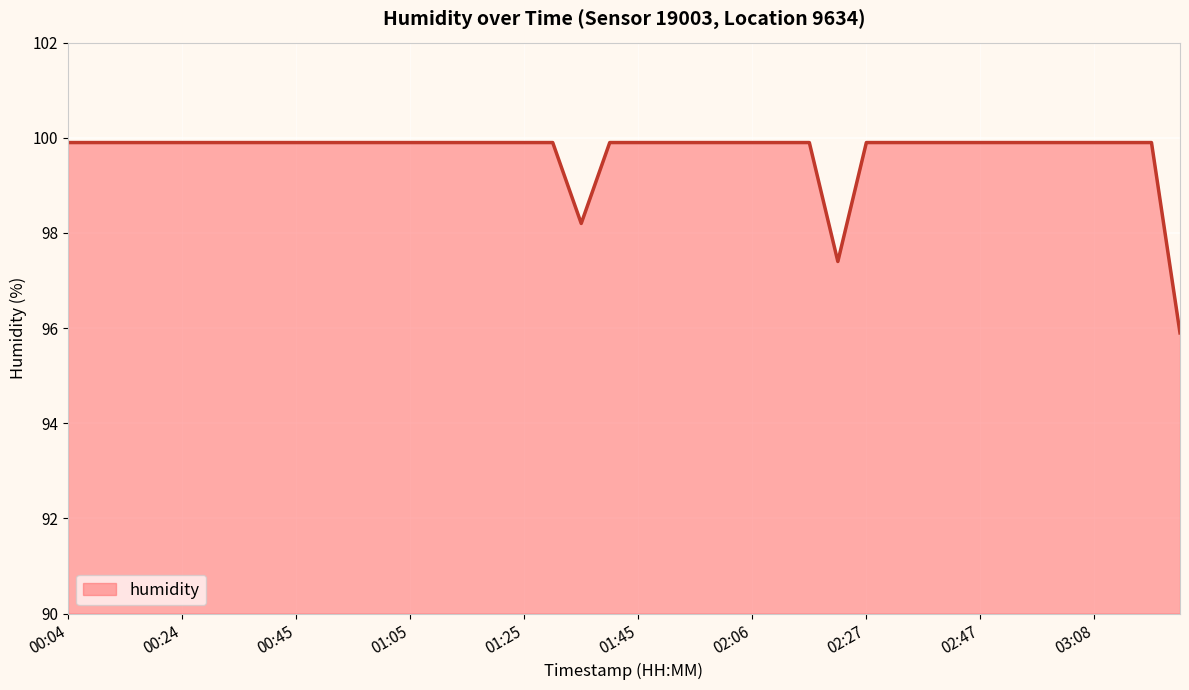

What is the sum of all values?

3987.8